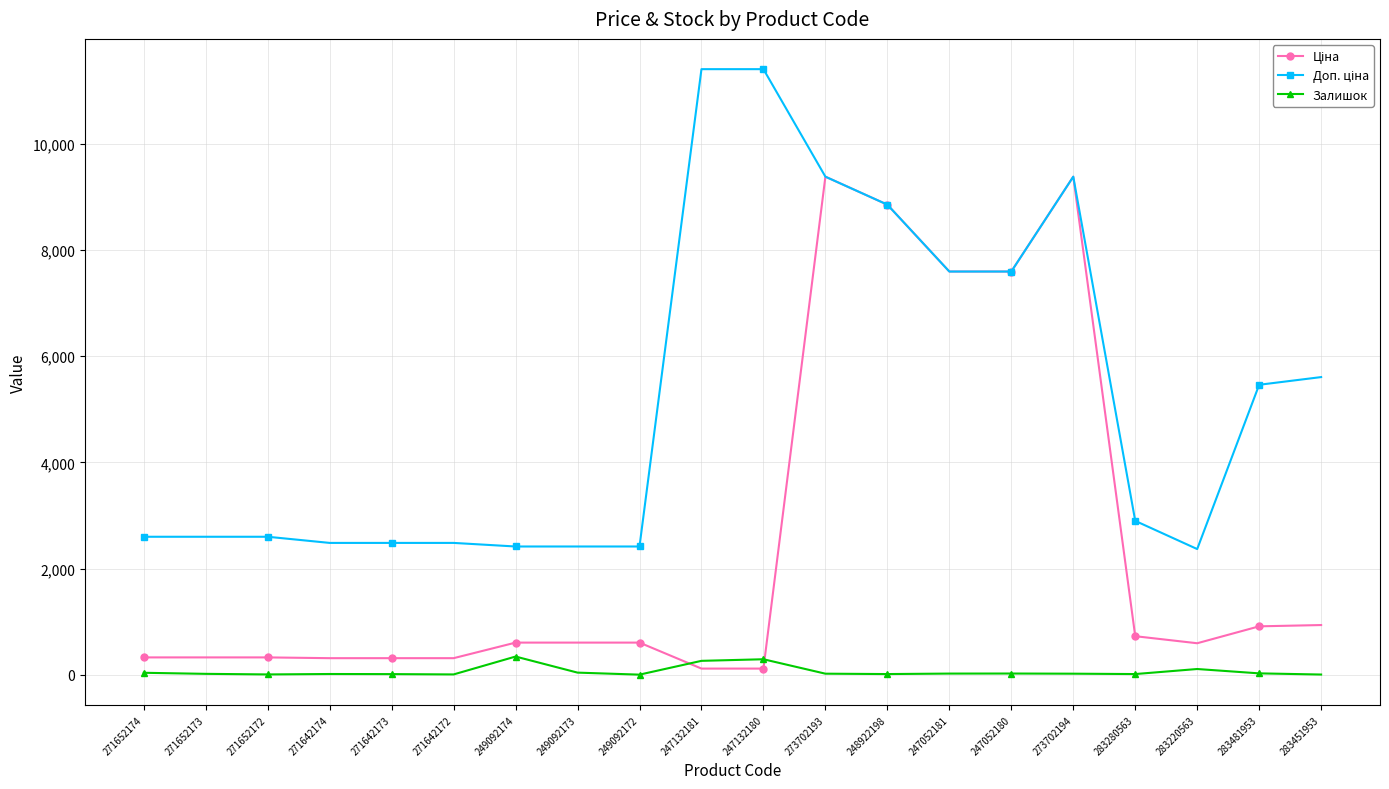

The Залишок series shows 18.0 at 273702194. True or false?

True